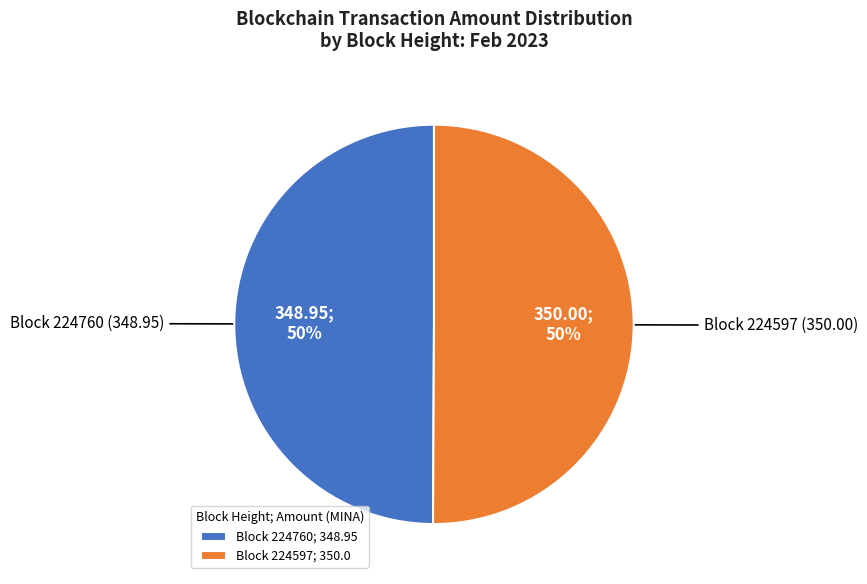

Count the number of slices in the pie.

2